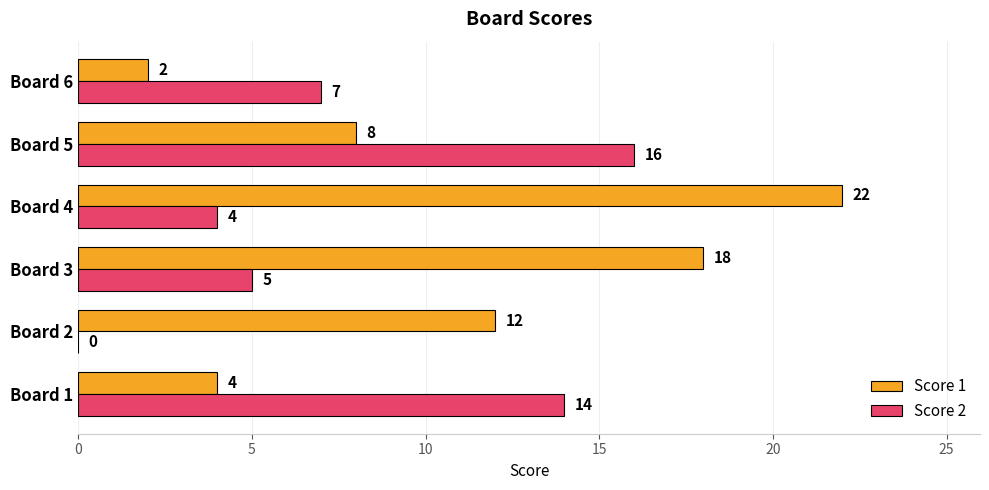

At which category does the chart reach its peak across all series?

Board 4